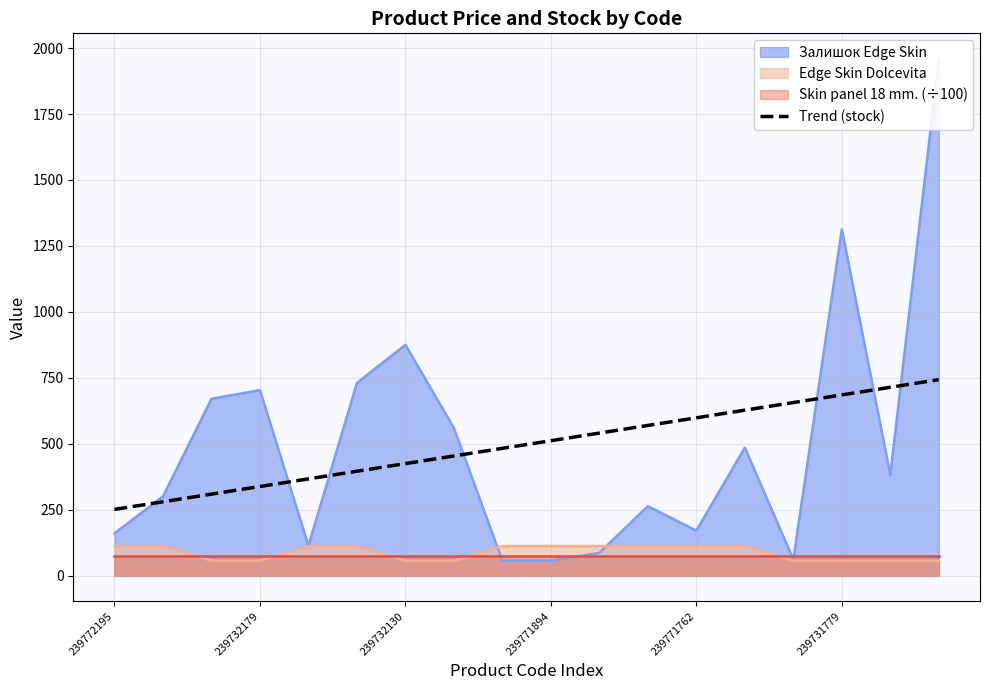

True or false: the data has more than 1 interior local peaks.

False